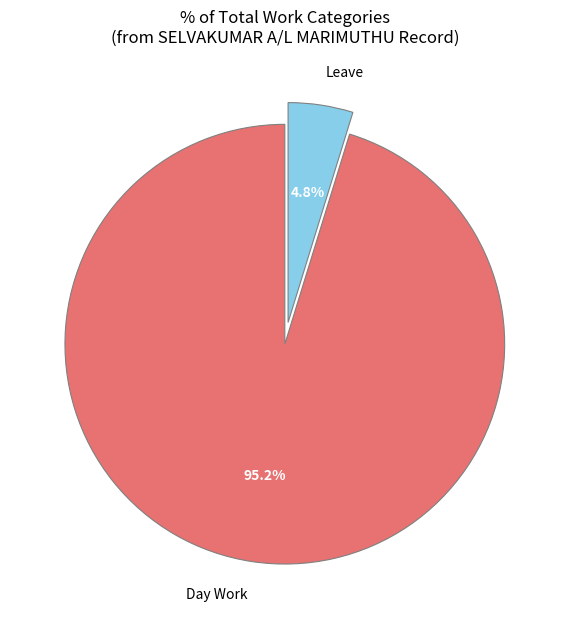

Is there any slice that represents more than half of the pie?

Yes